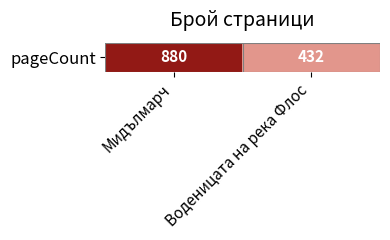

Reading left to right, what are all the values shown in this chart?

Мидълмарч=880	Воденицата на река Флос=432